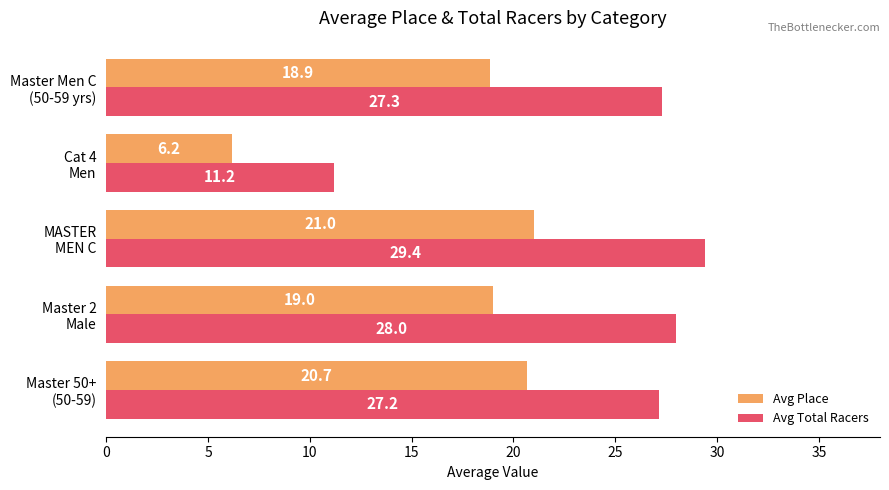

Which label corresponds to the largest value in the chart?

MASTER
MEN C